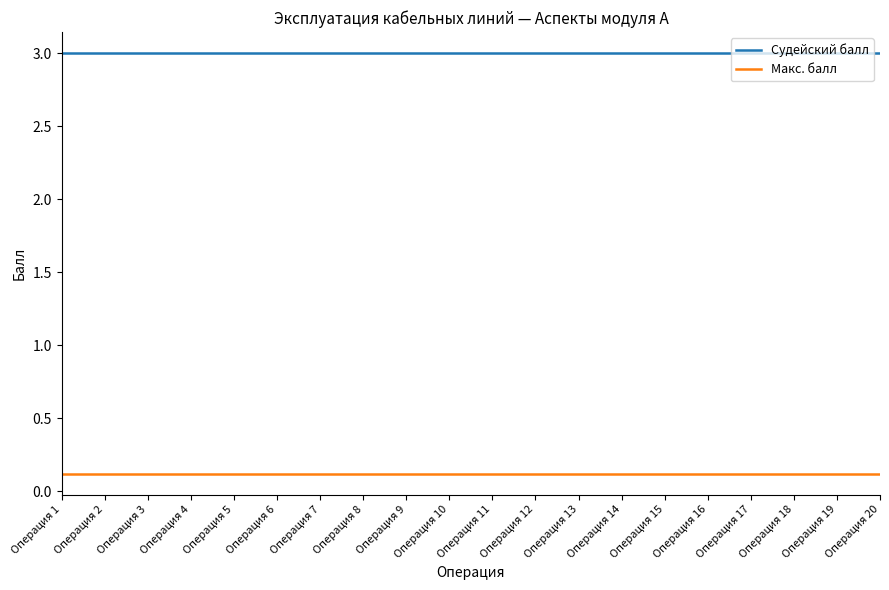

List the series in order of their overall mean, highest first.

Судейский балл, Макс. балл